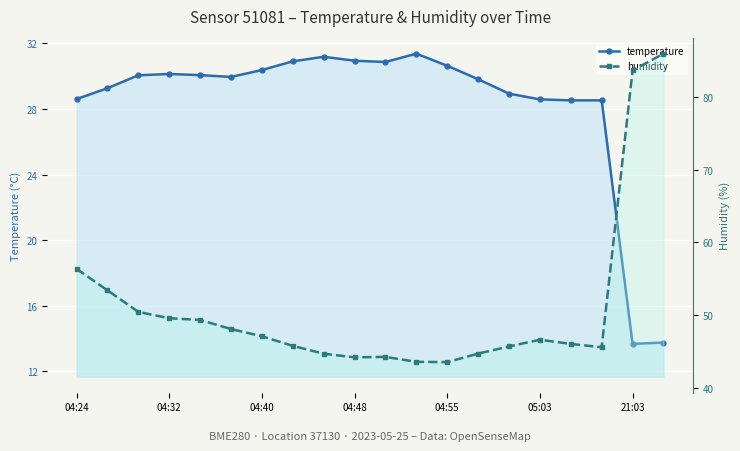

Rank the series by their average value, from highest to lowest.

humidity, temperature